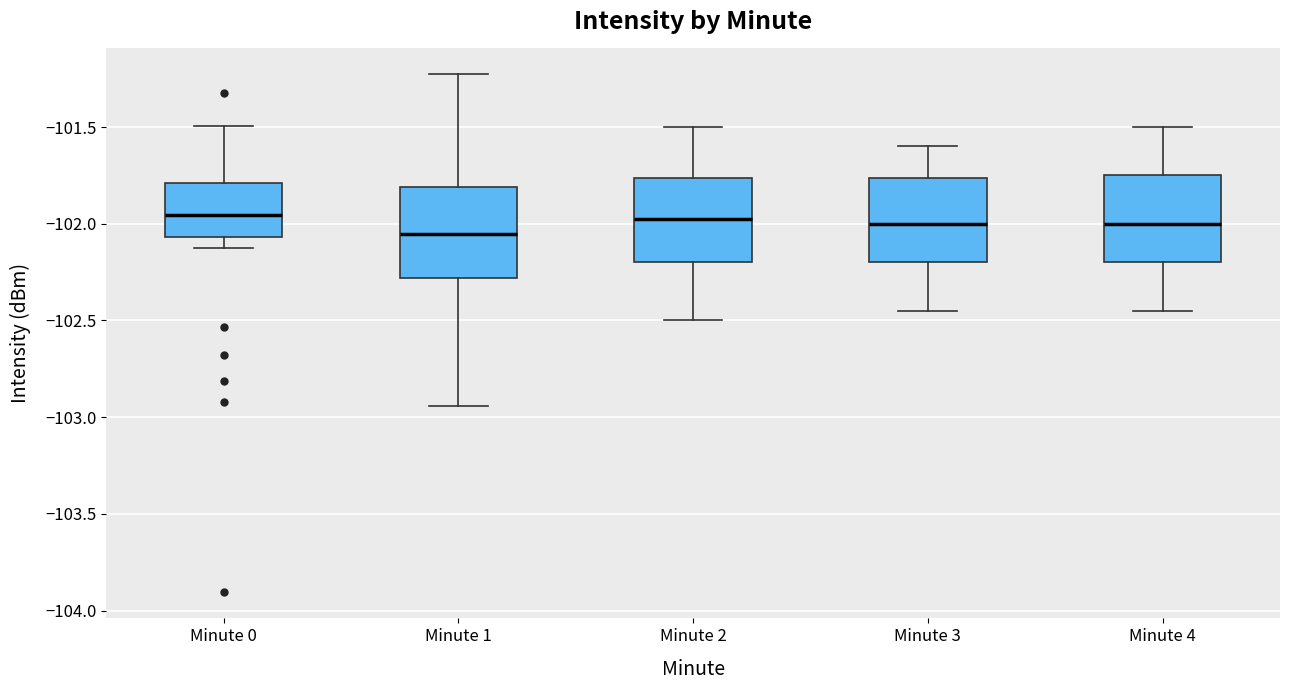

Where is the upper edge of the box for Minute 4 on the y-axis? The values are not printed on the chart, so give them approximately, as read against the axis.

-101.75